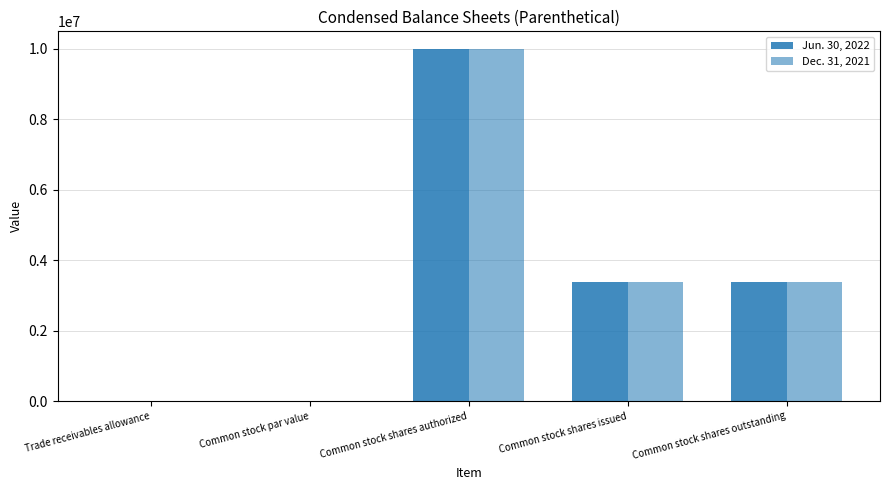

Rank the categories by Jun. 30, 2022 value from highest to lowest.

Common stock shares authorized, Common stock shares issued, Common stock shares outstanding, Trade receivables allowance, Common stock par value